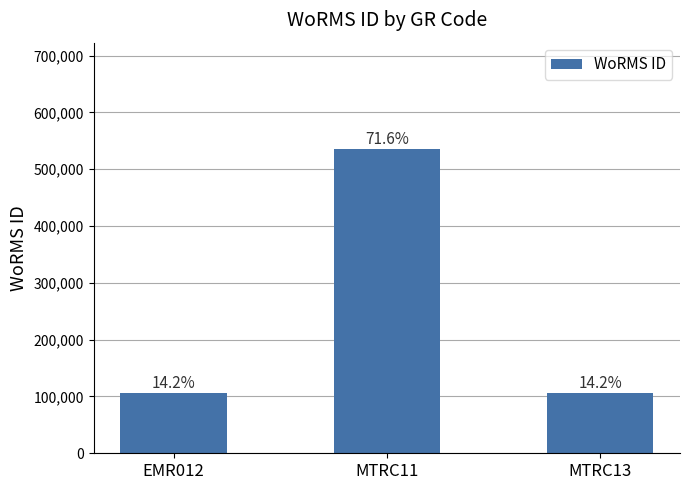

The chart shows a value of 24715 at EMR012. True or false?

False